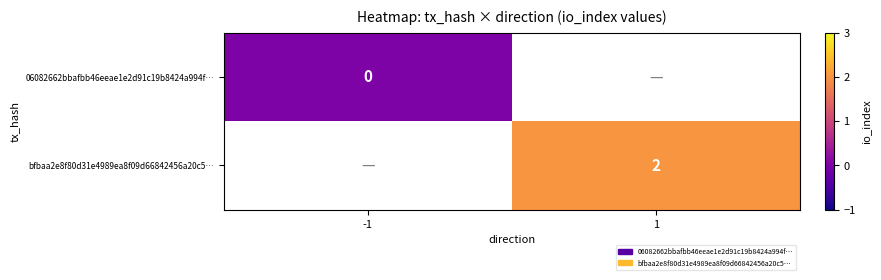

The bfbaa2e8f80d31e4989ea8f09d66842456a20c5… series shows 3 at 1. True or false?

False